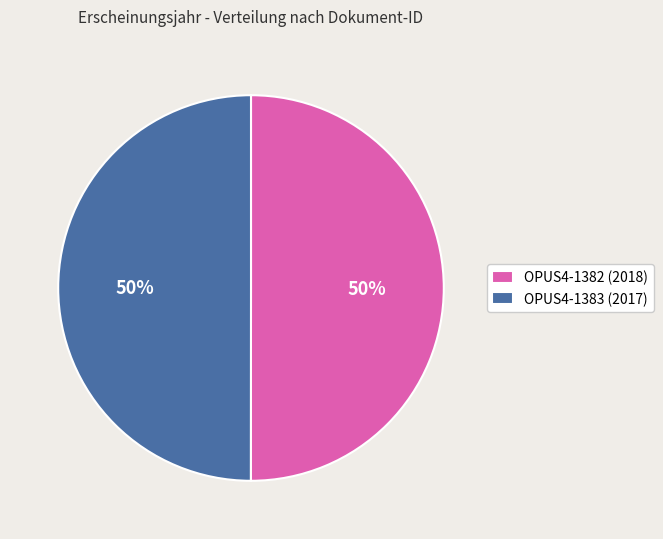

The OPUS4-1382 (2018) slice represents 50% of the pie. True or false?

True